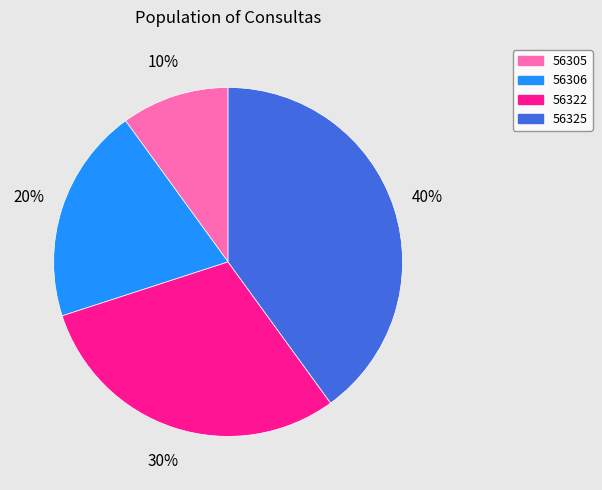

What is the smallest slice in the pie chart?

56305